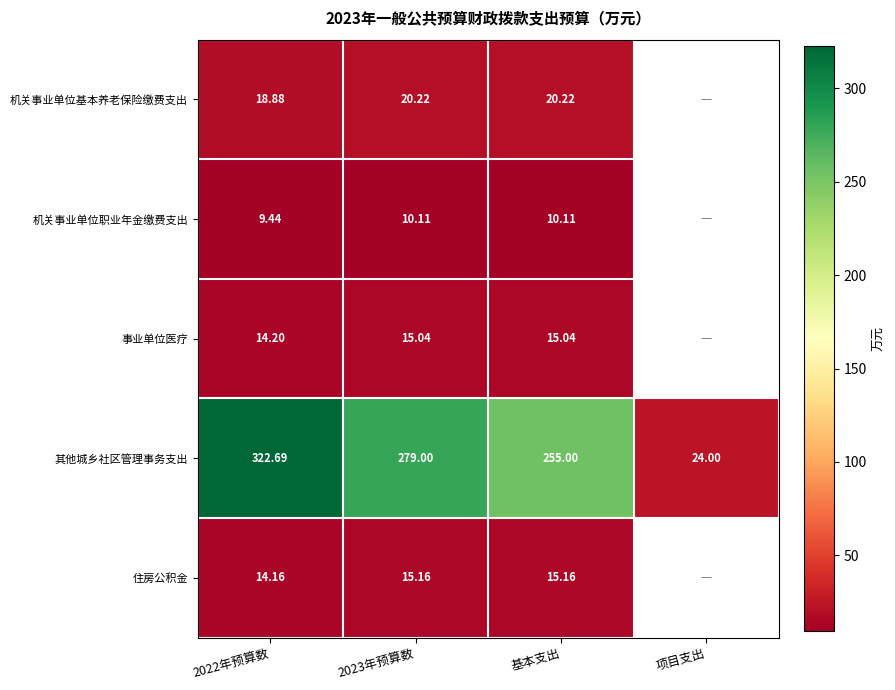

What is the difference between the 机关事业单位基本养老保险缴费支出 values at 2023年预算数 and 2022年预算数?

1.3